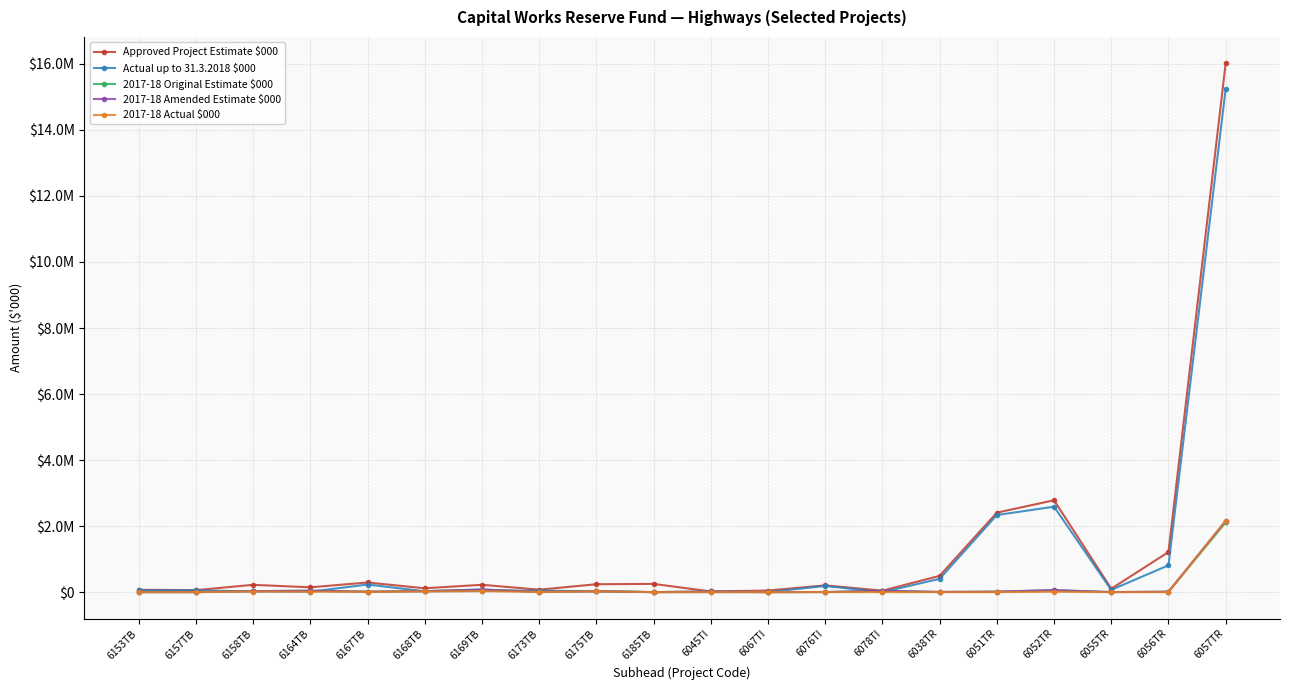

Reading left to right, extract all data points from this chart.

Approved Project Estimate $000: 6153TB=71400	6157TB=60700	6158TB=221600	6164TB=146200	6167TB=292100	6168TB=116700	6169TB=222700	6173TB=74300	6175TB=239400	6185TB=249400	6045TI=20900	6067TI=48100	6076TI=205300	6078TI=43700	6038TR=493500	6051TR=2407500	6052TR=2782600	6055TR=103600	6056TR=1213200	6057TR=16015000
Actual up to 31.3.2018 $000: 6153TB=55387	6157TB=53409	6158TB=24686	6164TB=11993	6167TB=230887	6168TB=25664	6169TB=34121	6173TB=49323	6175TB=22393	6185TB=0	6045TI=0	6067TI=200	6076TI=188217	6078TI=0	6038TR=403886	6051TR=2335300	6052TR=2588027	6055TR=69592	6056TR=811111	6057TR=15242264
2017-18 Original Estimate $000: 6153TB=370	6157TB=0	6158TB=30000	6164TB=42620	6167TB=13695	6168TB=29822	6169TB=79313	6173TB=9050	6175TB=27965	6185TB=518	6045TI=20900	6067TI=222	6076TI=3093	6078TI=39600	6038TR=5630	6051TR=14110	6052TR=59859	6055TR=1532	6056TR=12651	6057TR=2110000
2017-18 Amended Estimate $000: 6153TB=370	6157TB=50	6158TB=30000	6164TB=42620	6167TB=13695	6168TB=29822	6169TB=79313	6173TB=9050	6175TB=27965	6185TB=518	6045TI=20900	6067TI=222	6076TI=3093	6078TI=39600	6038TR=5630	6051TR=14110	6052TR=59859	6055TR=1532	6056TR=12651	6057TR=2161000
2017-18 Actual $000: 6153TB=3	6157TB=42	6158TB=19143	6164TB=11993	6167TB=10122	6168TB=20529	6169TB=31230	6173TB=1505	6175TB=22393	6185TB=0	6045TI=0	6067TI=200	6076TI=1738	6078TI=0	6038TR=0	6051TR=196	6052TR=12201	6055TR=0	6056TR=294	6057TR=2157090